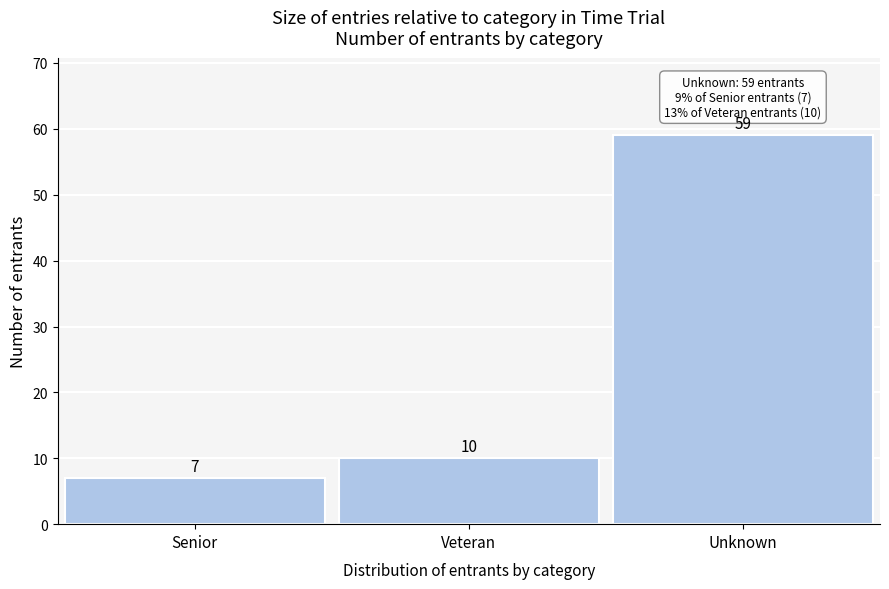

Reading left to right, extract all data points from this chart.

Senior=7	Veteran=10	Unknown=59